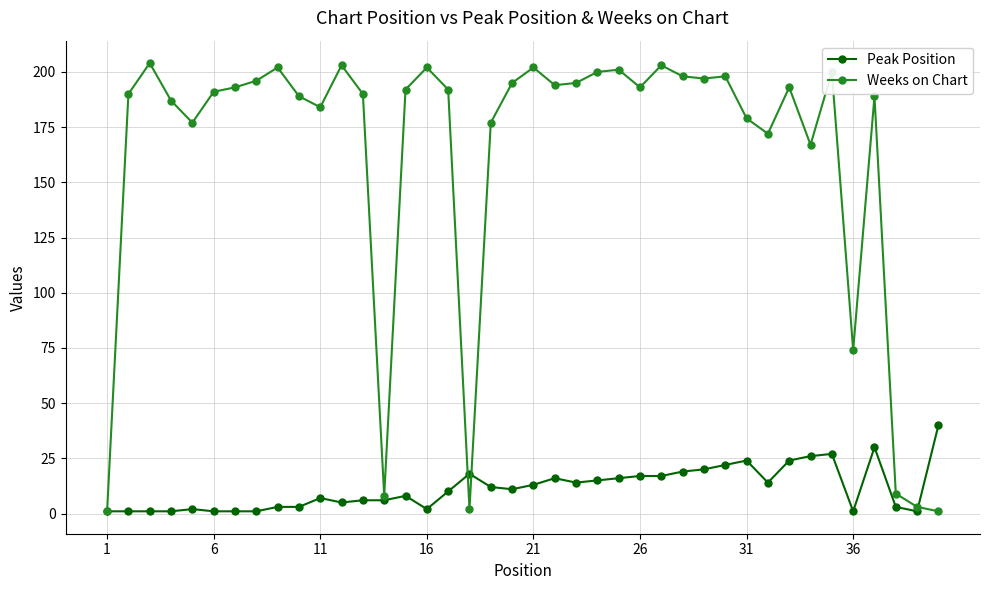

Which series ends up on top after the final intersection of Weeks on Chart and Peak Position?

Peak Position